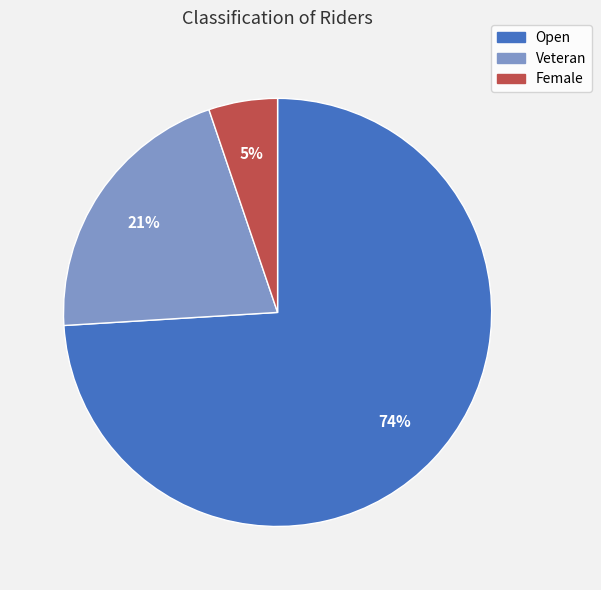

What is the largest slice in the pie chart?

Open